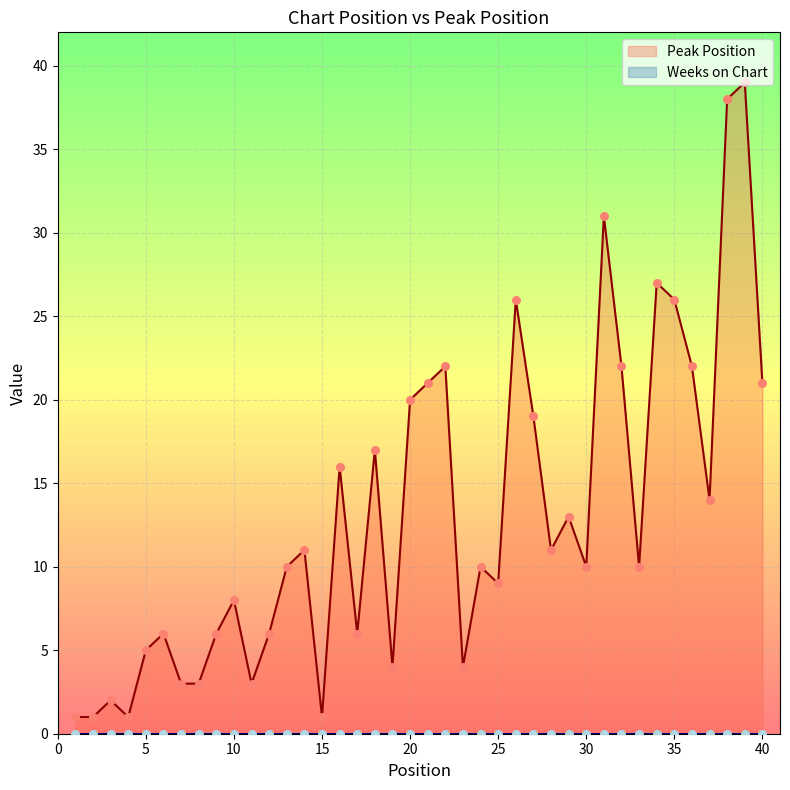

What is the change in value from 7 to 30?

+7